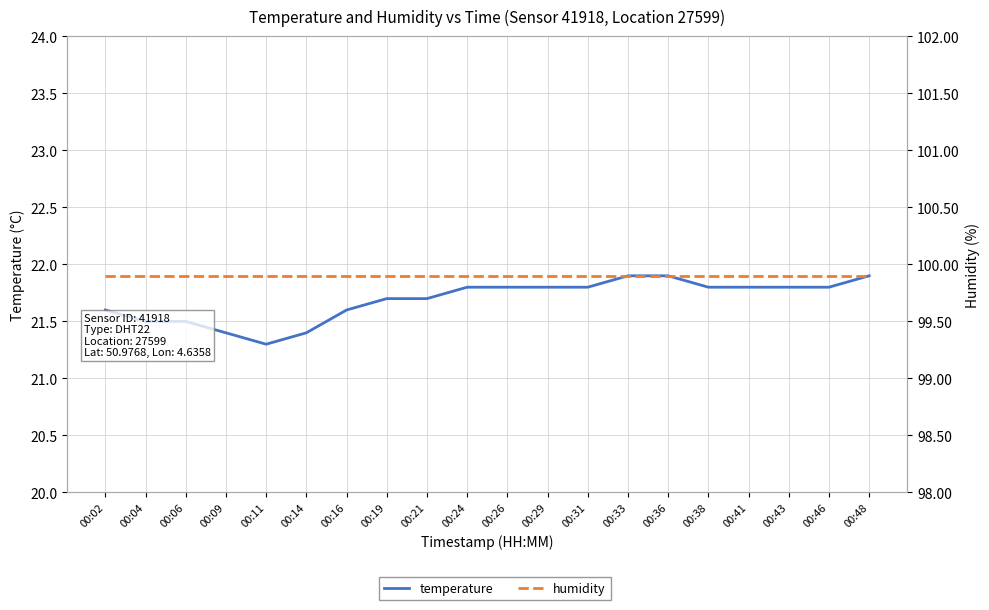

True or false: temperature has a value of 21.8 at 00:41.

True